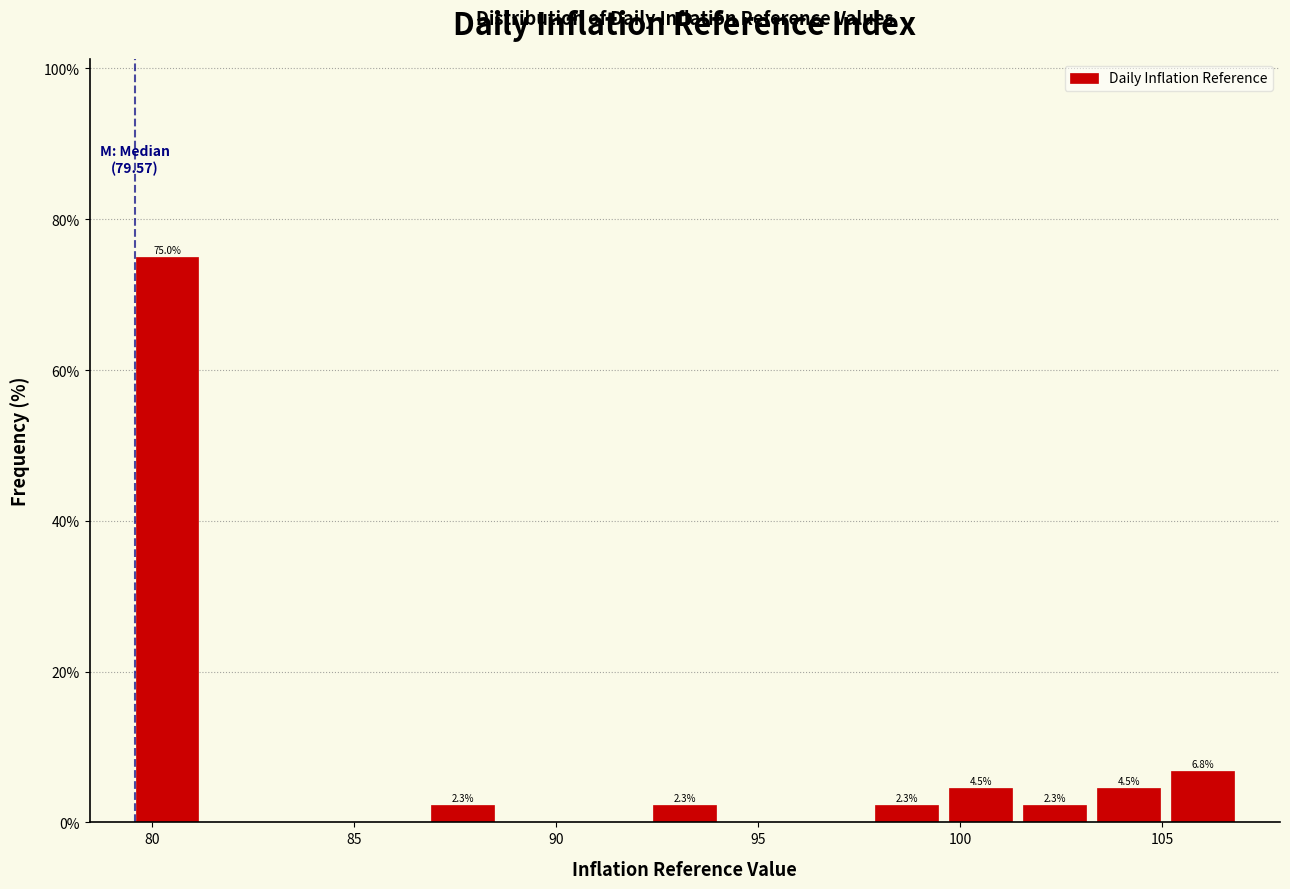

Around what value on the x-axis is the tallest bar? Give the approximate position of its centre, as read against the axis.

80.5